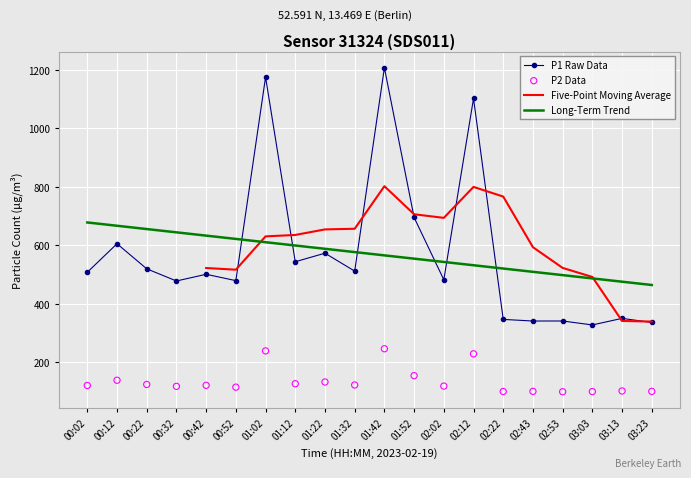

Which series reaches the minimum Y coordinate?

P2 Data